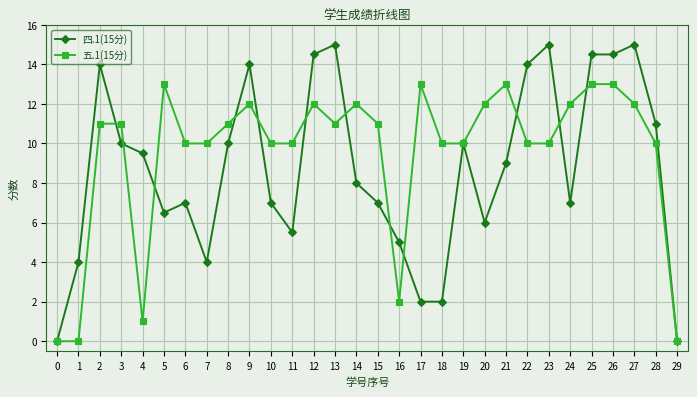

What is the sum of all 五.1(15分) values?

285.0